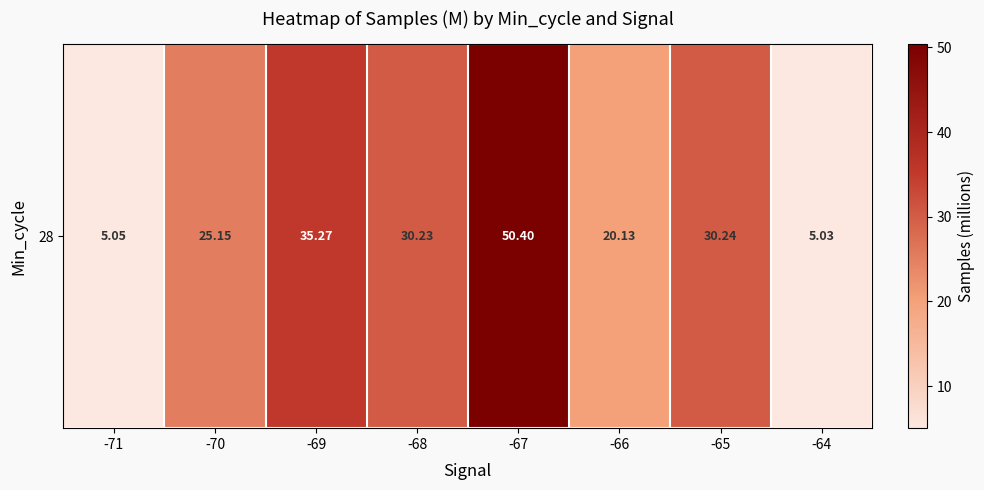

Is it true that the value at -66 is 20.1?

True